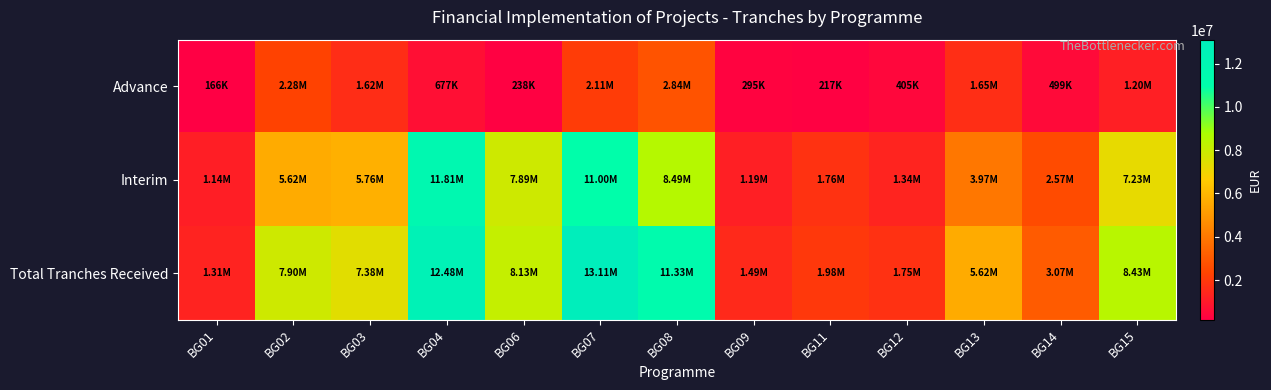

Which category has the lowest value across all series?

BG01